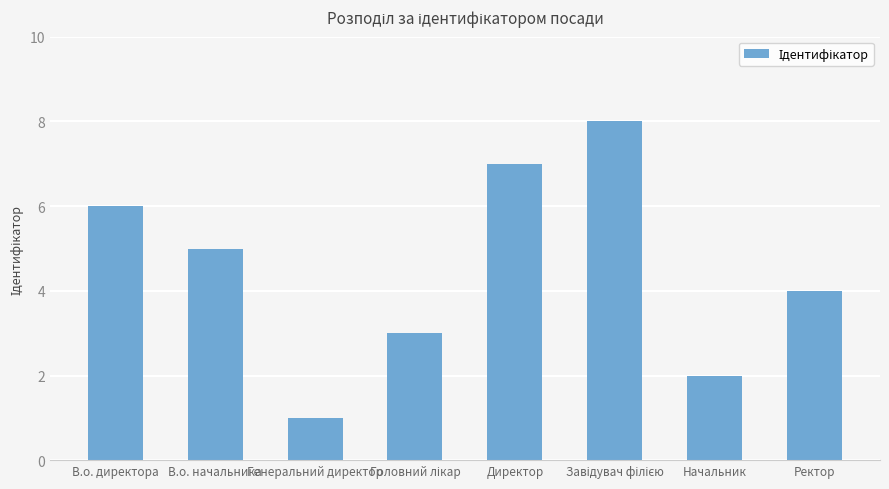

Which has a higher value, Ректор or В.о. начальника?

В.о. начальника